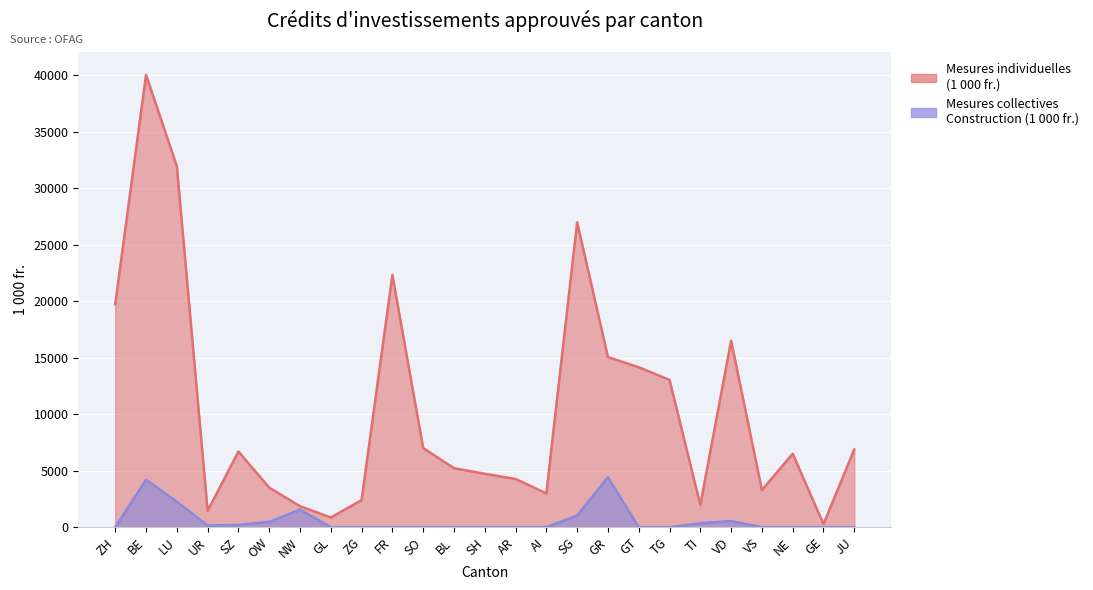

Which has a higher value, SO or VD?

VD